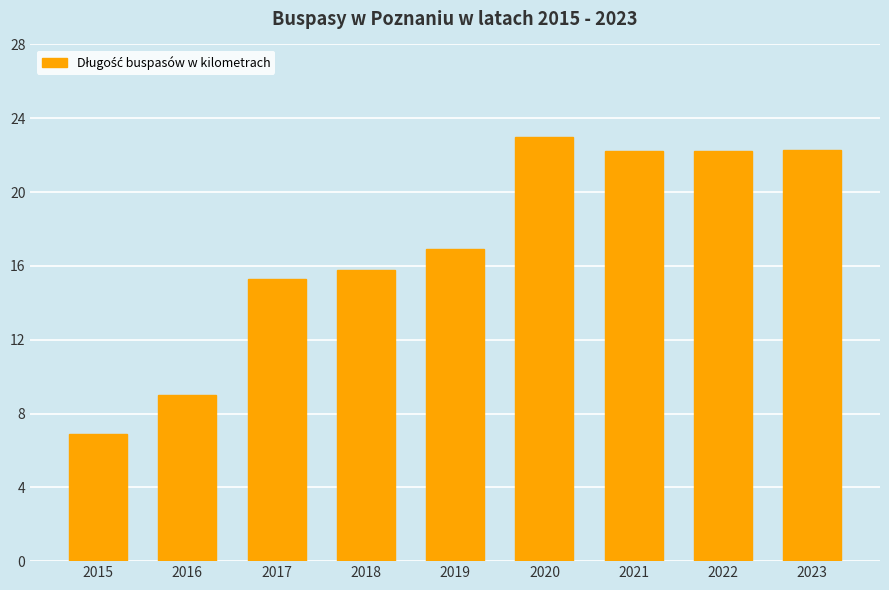

Is it true that the value at 2017 is 23.1?

False